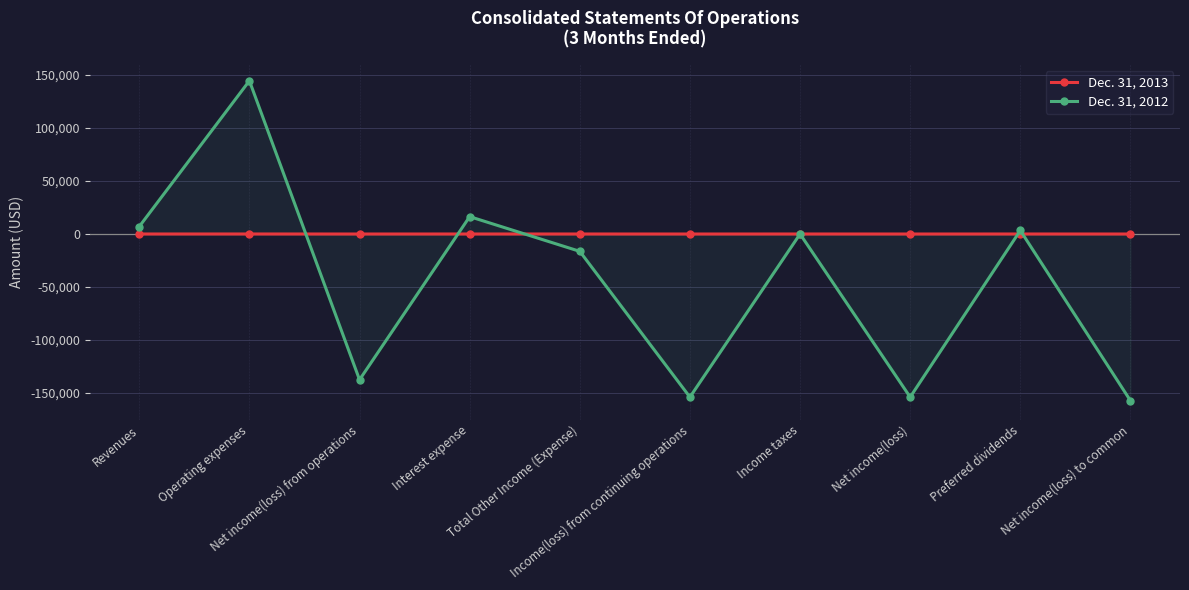

What is the difference between the second highest and second lowest values in the Dec. 31, 2012 series?

170172